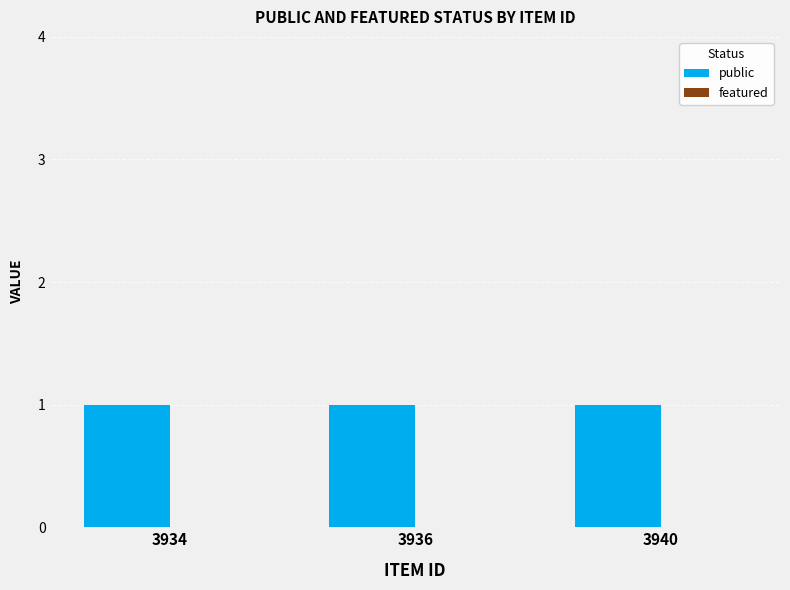

What is the value of the public bar at the 1st from the left?

1